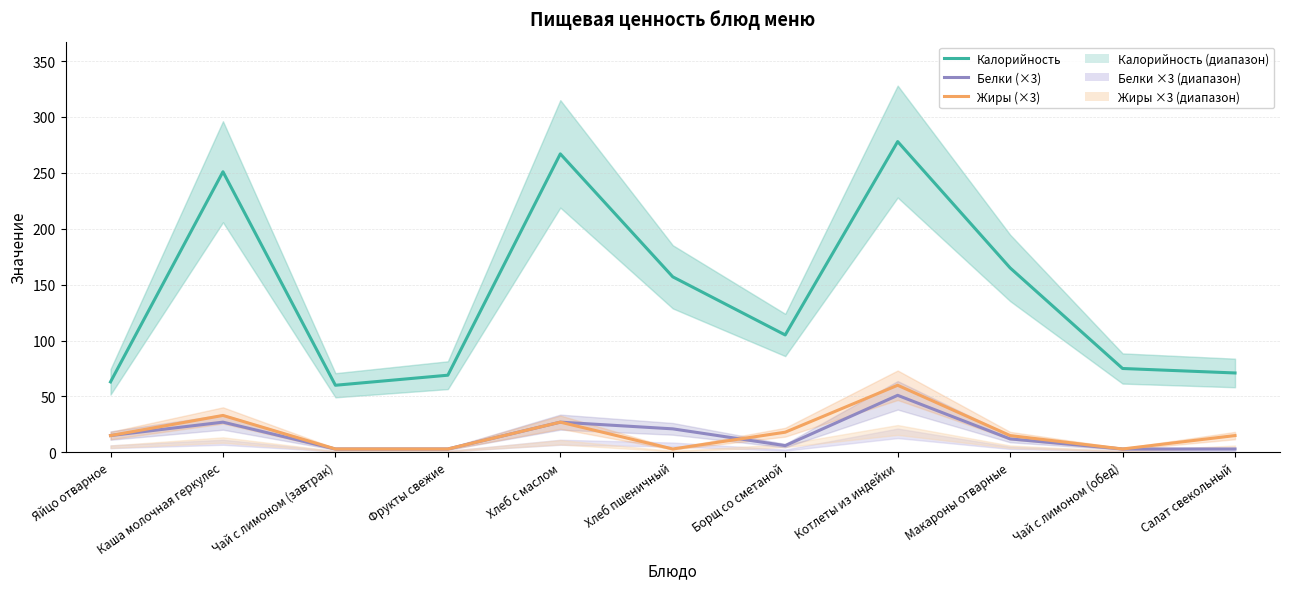

How many lines are shown in the chart?

3